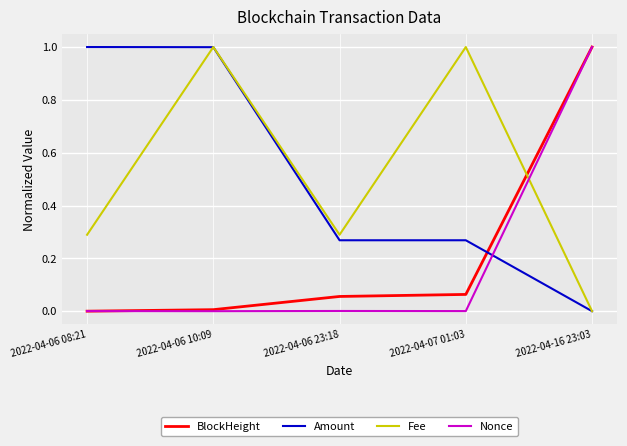

What is the sum of all Fee values?

2.6